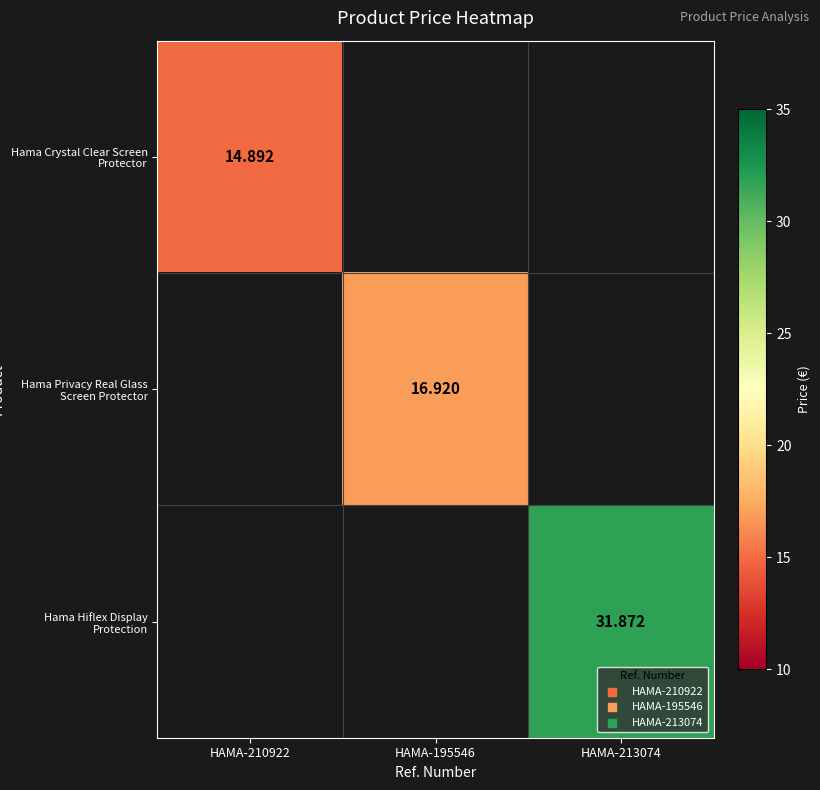

At how many categories does at least one series exceed 16?

2